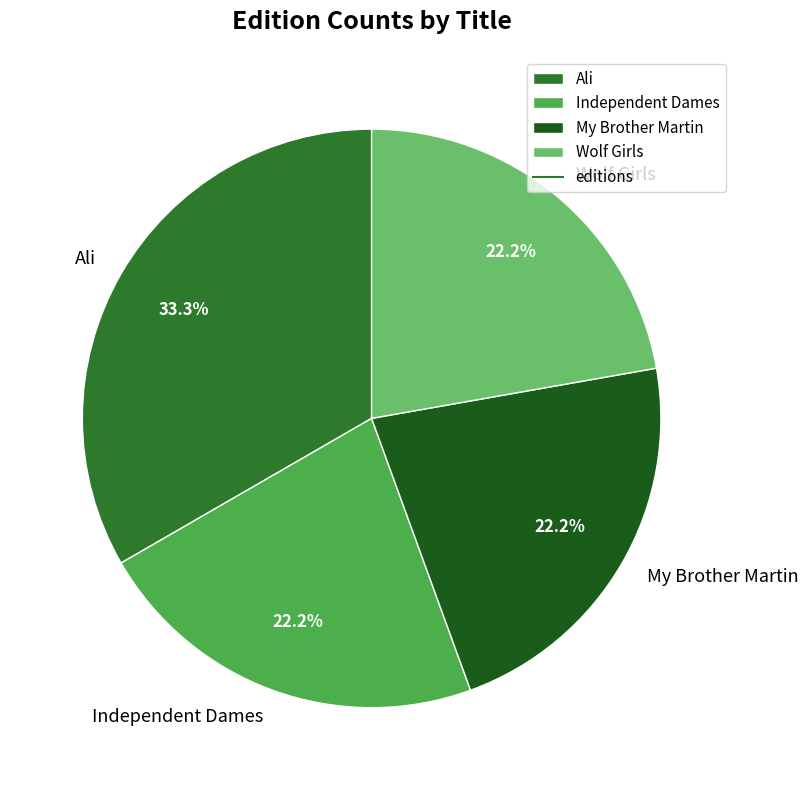

Does any single category account for the majority?

No